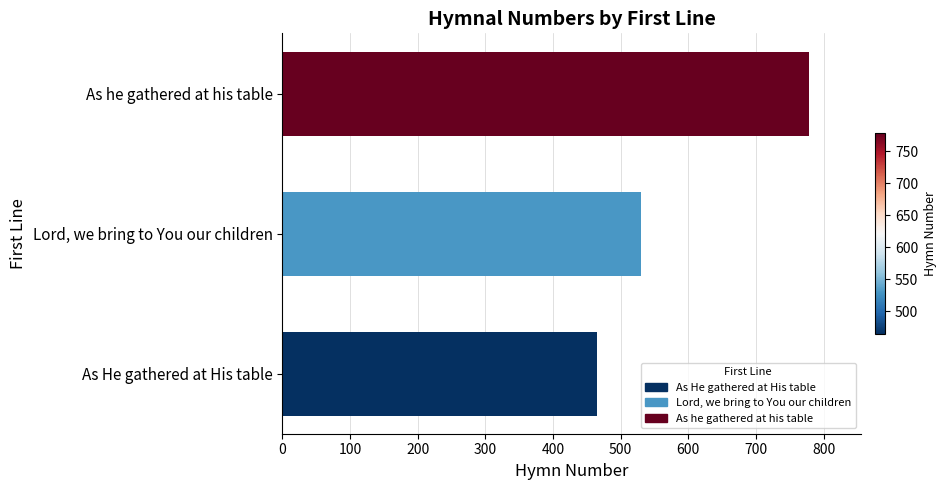

Rank the categories by value from highest to lowest.

As he gathered at his table, Lord, we bring to You our children, As He gathered at His table